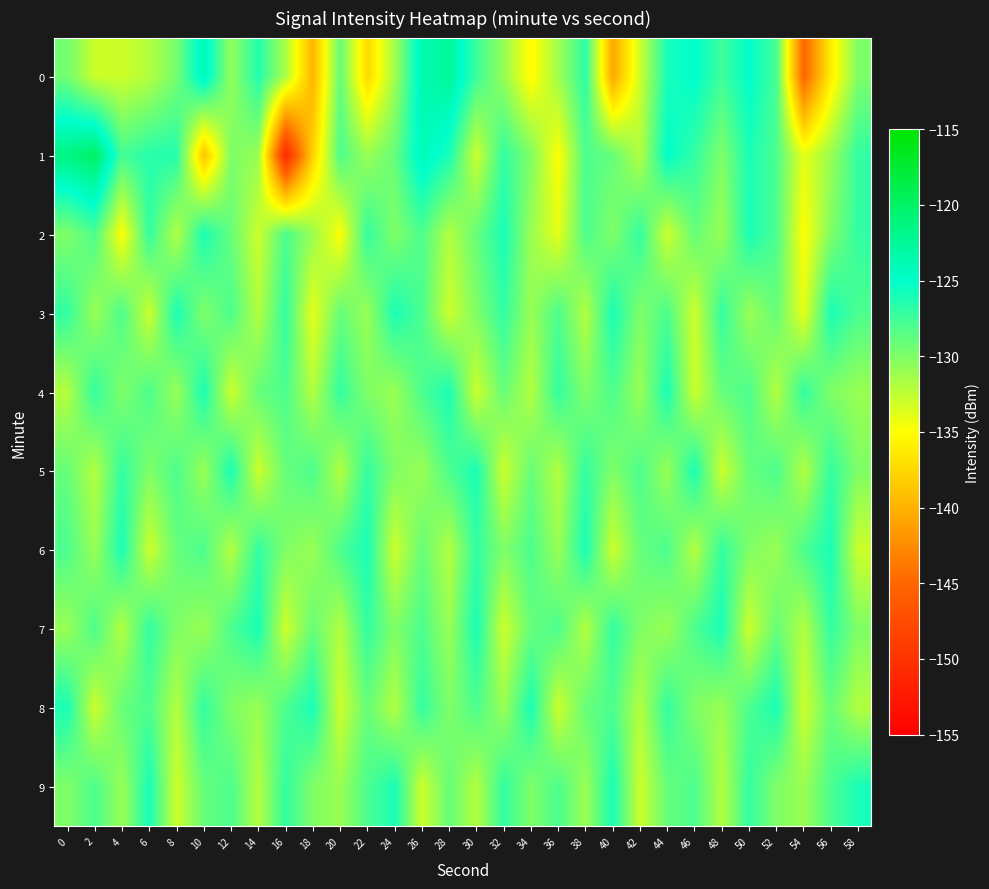

What is the difference between the highest and lowest values at 0?

10.6